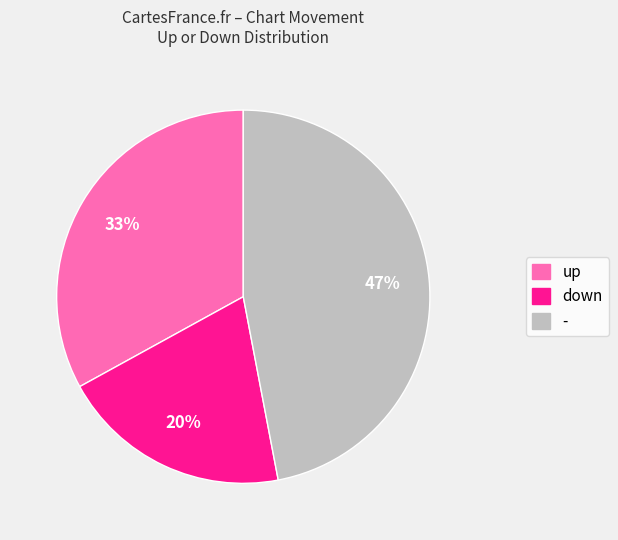

Count the number of slices in the pie.

3